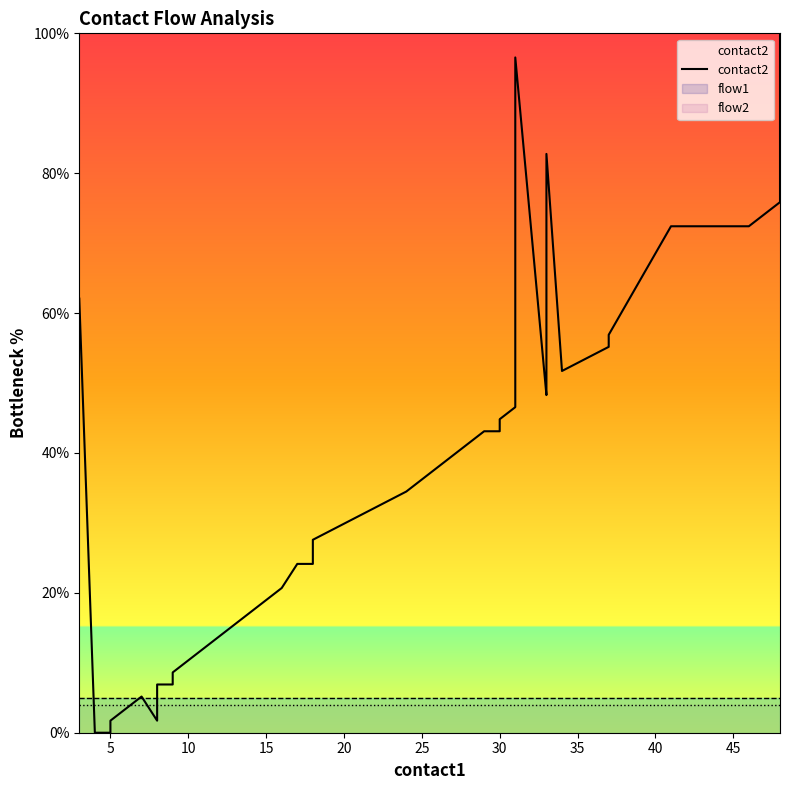

What is the average value?

36.1